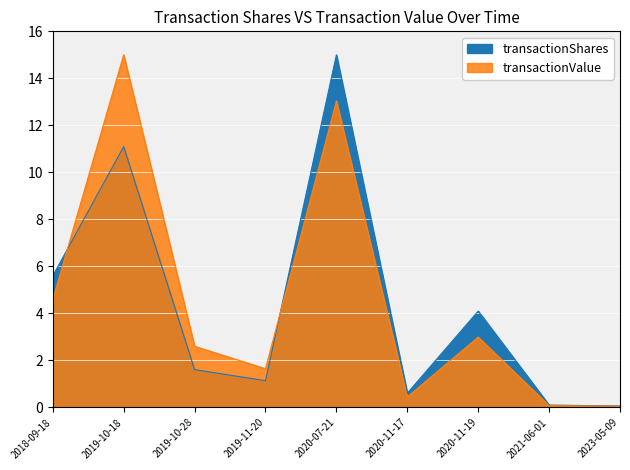

The transactionValue series shows 0.4 at 2019-11-20. True or false?

False